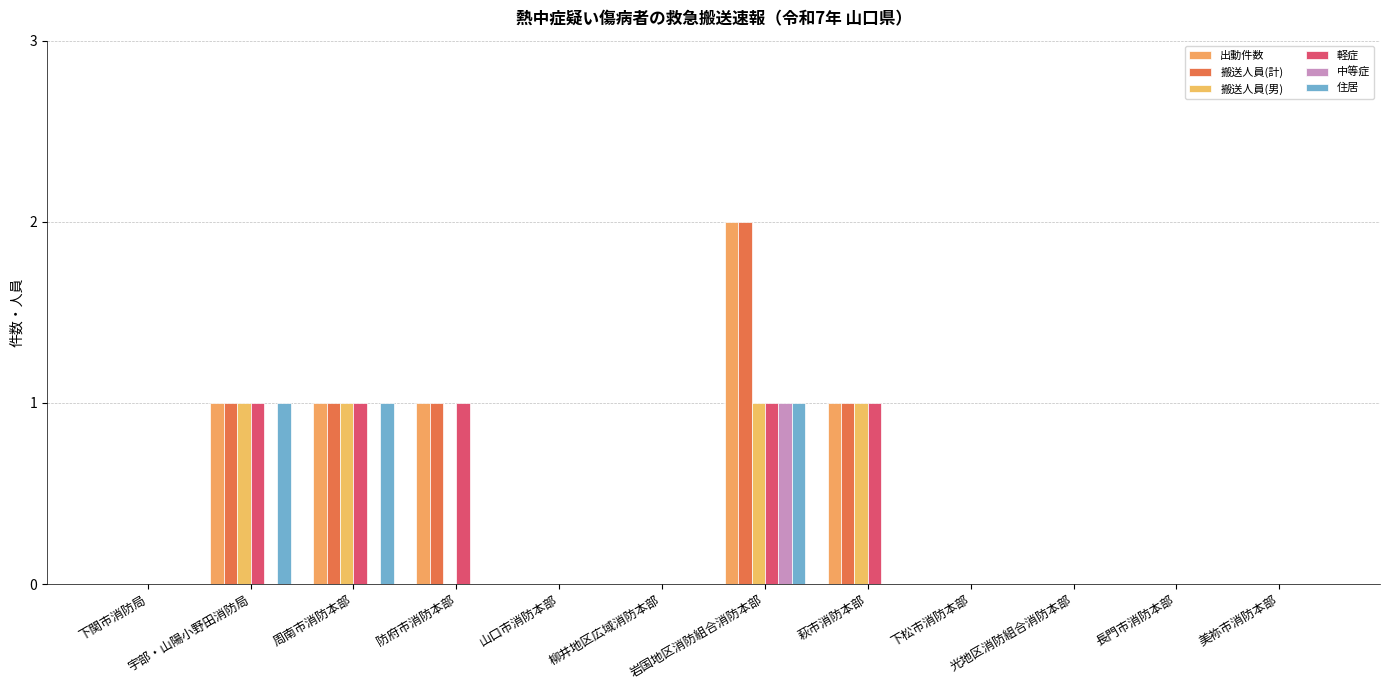

Reading right to left, list all the values displayed in this chart.

出動件数: 0	0	0	0	1	2	0	0	1	1	1	0
搬送人員(計): 0	0	0	0	1	2	0	0	1	1	1	0
搬送人員(男): 0	0	0	0	1	1	0	0	0	1	1	0
軽症: 0	0	0	0	1	1	0	0	1	1	1	0
中等症: 0	0	0	0	0	1	0	0	0	0	0	0
住居: 0	0	0	0	0	1	0	0	0	1	1	0